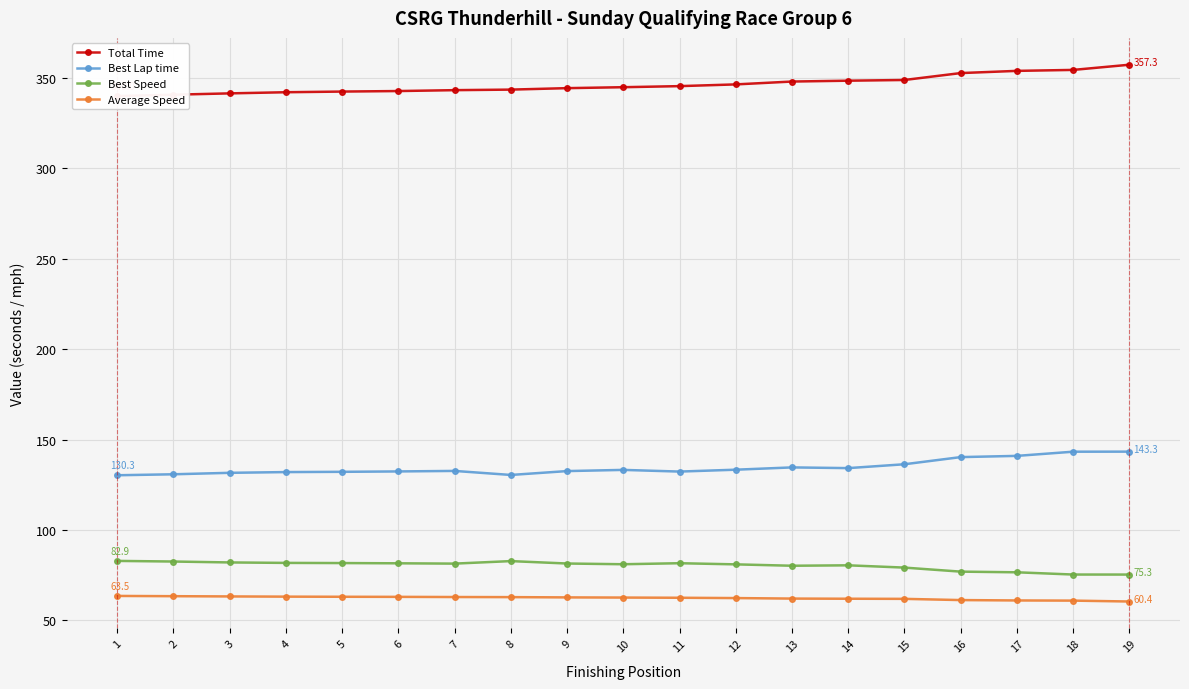

The Best Lap time series shows 141.0 at 17. True or false?

True